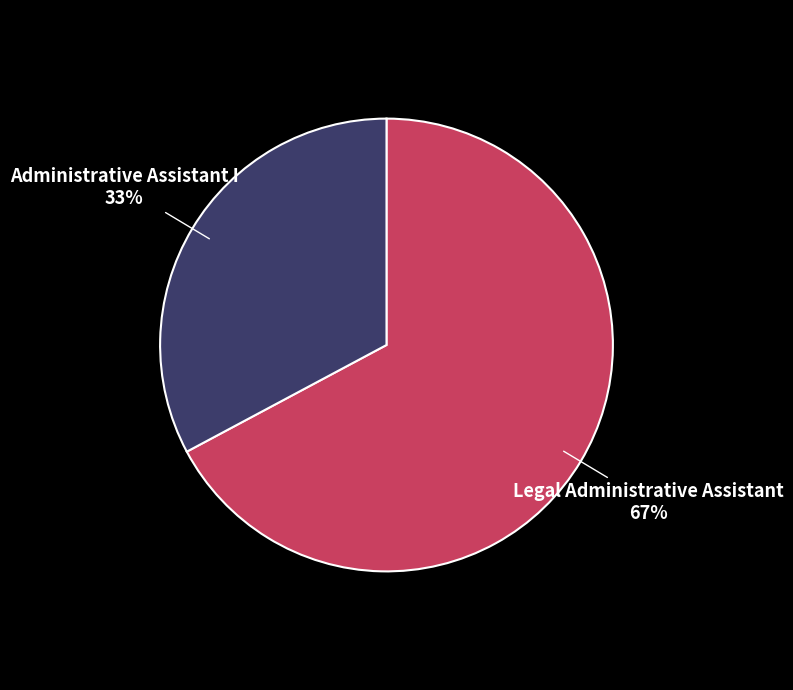

Which category accounts for the majority?

Legal Administrative Assistant